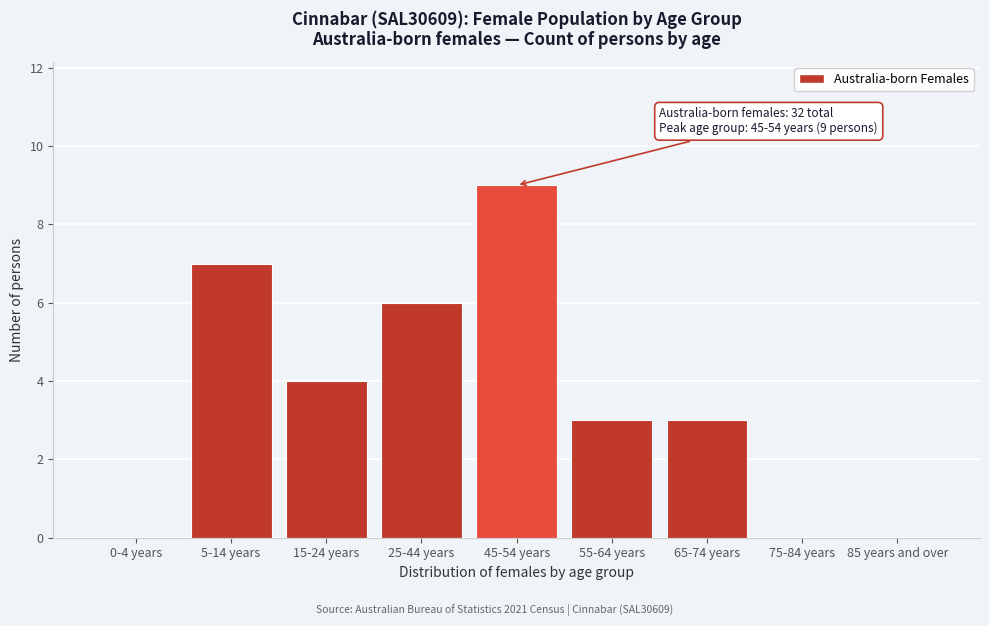

Reading left to right, list all the values displayed in this chart.

0-4 years=0	5-14 years=7	15-24 years=4	25-44 years=6	45-54 years=9	55-64 years=3	65-74 years=3	75-84 years=0	85 years and over=0